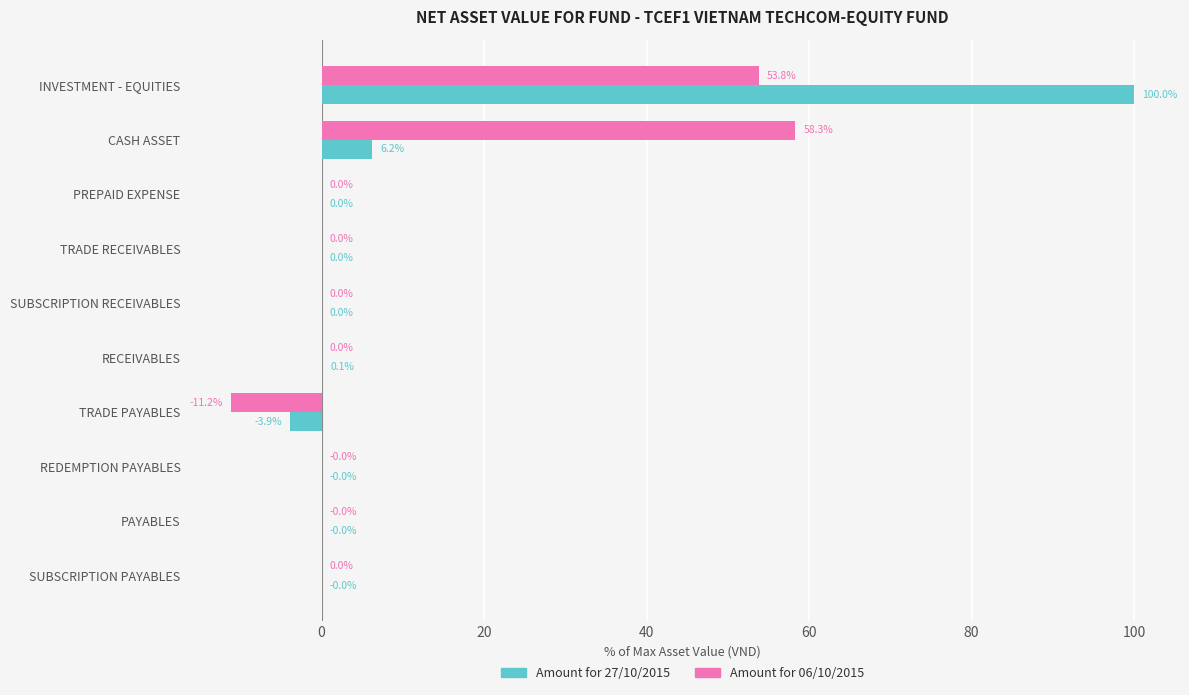

Where is Amount for 27/10/2015 nearest to the value 48?

CASH ASSET